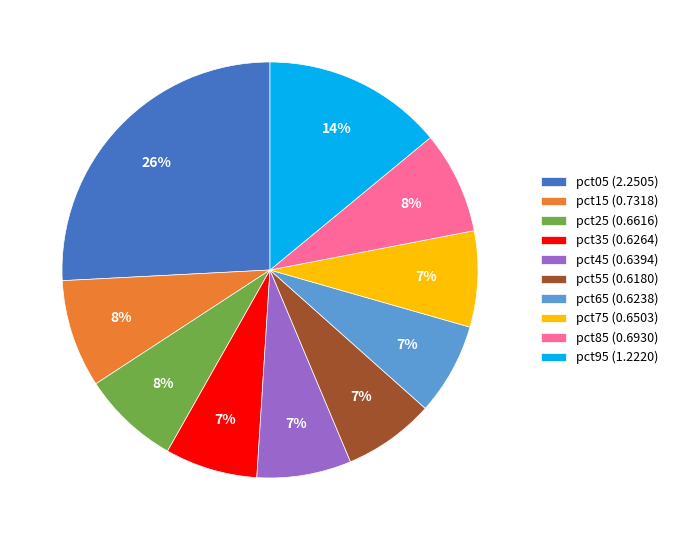

True or false: pct75 accounts for 1% of the total.

False